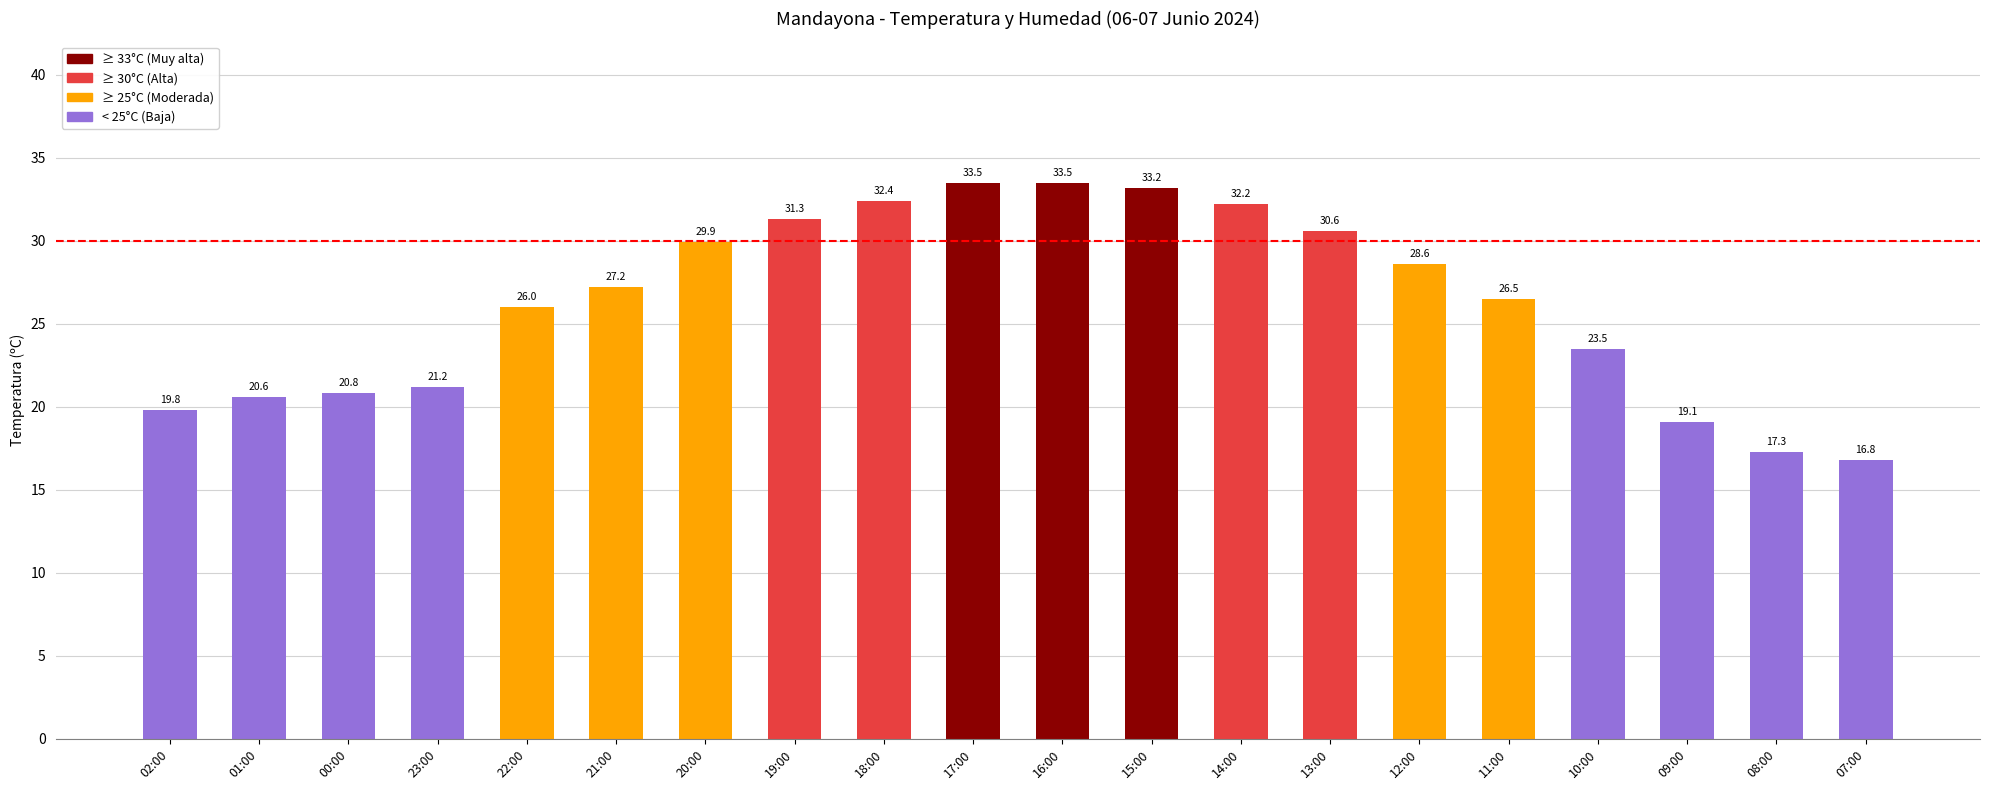

Are the bars grouped side by side (vs. stacked)?

No